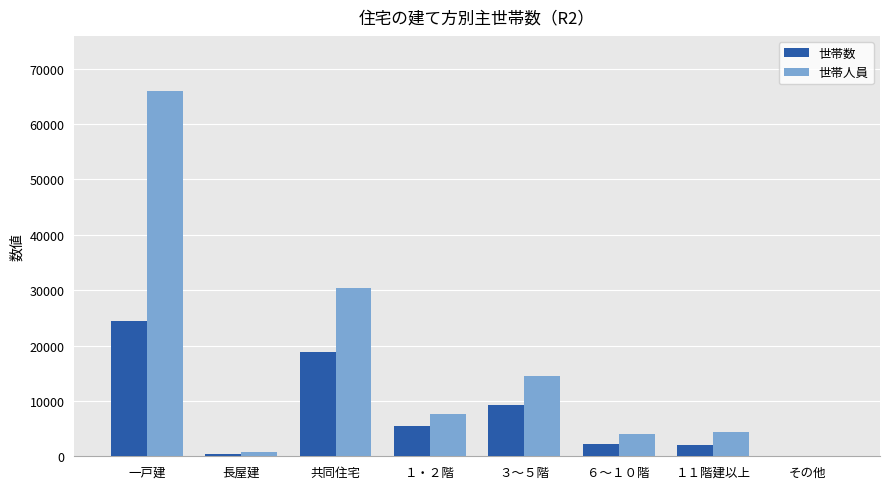

The value of 世帯人員 at １・２階 is 7612. True or false?

True